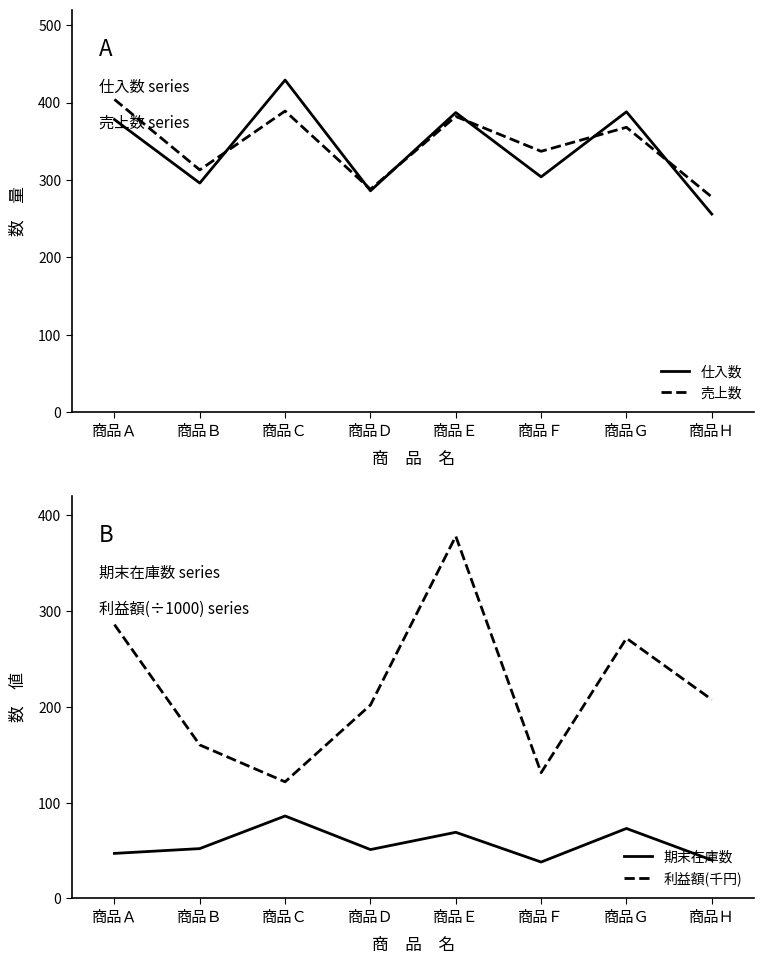

Which series has the largest range (max minus min)?

利益額(千円)